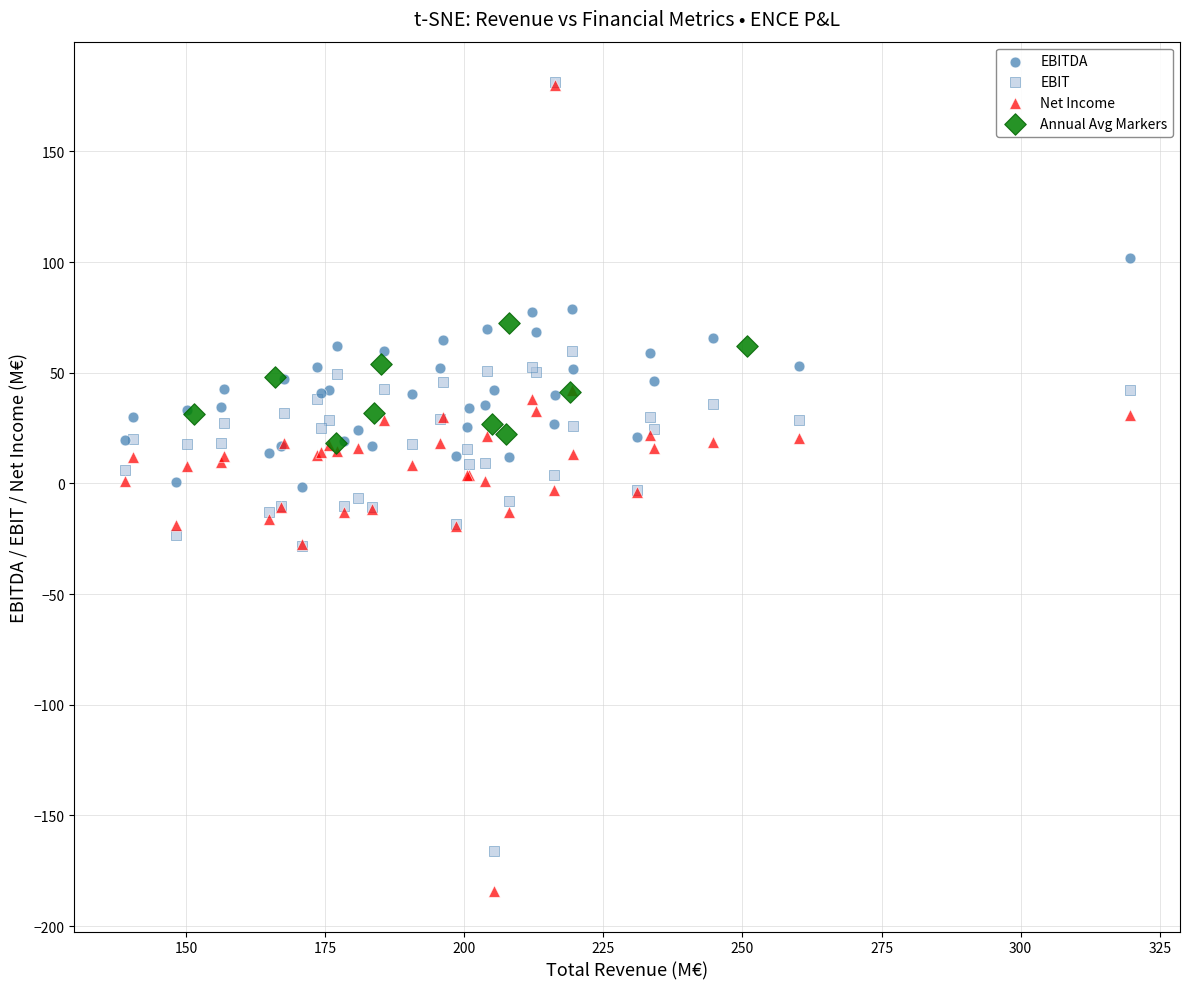

Which series has the largest Y range (max minus min)?

Net Income